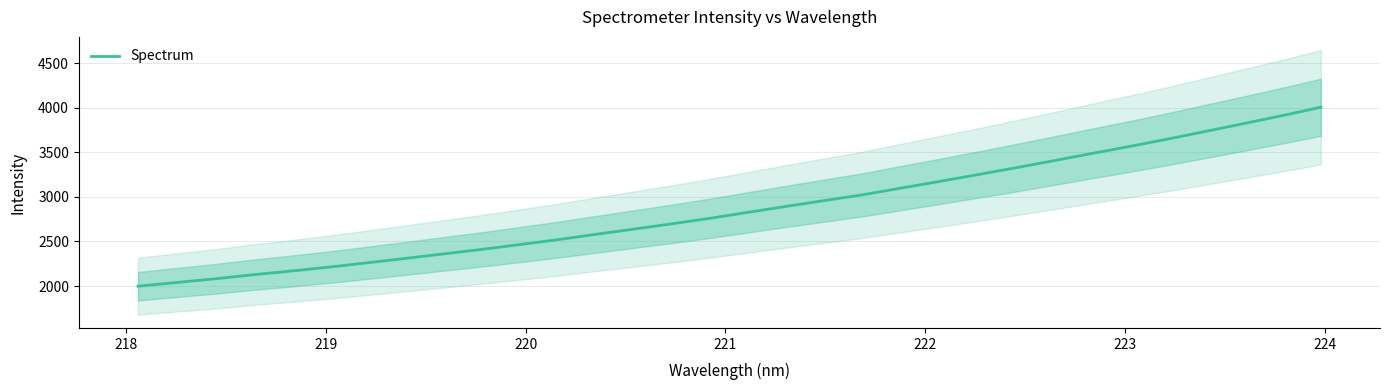

What is the lowest value of the Spectrum series?

1997.9